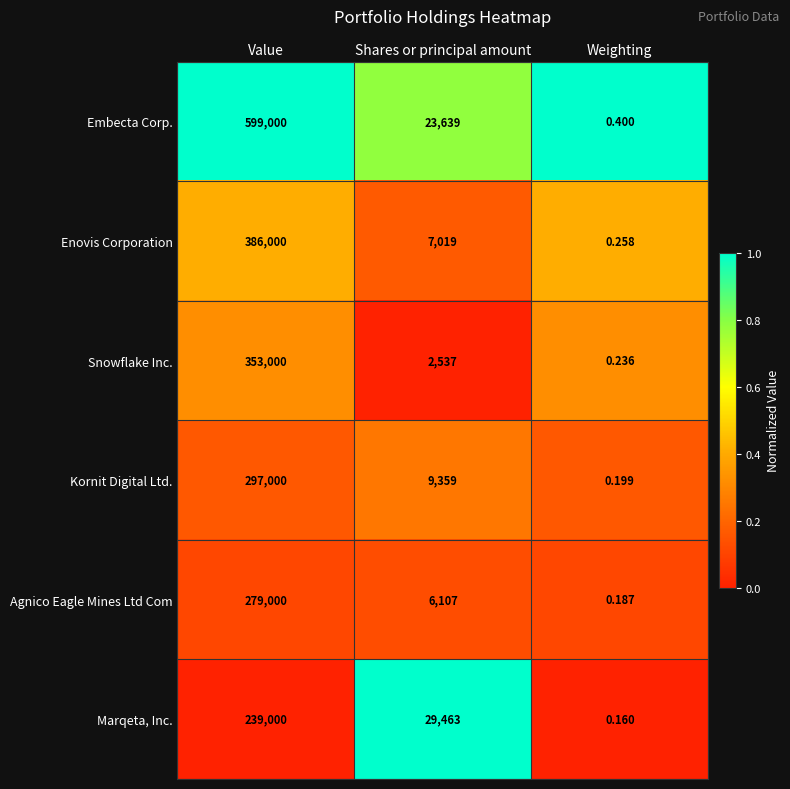

Where is Embecta Corp. nearest to the value 299500?

Shares or principal amount